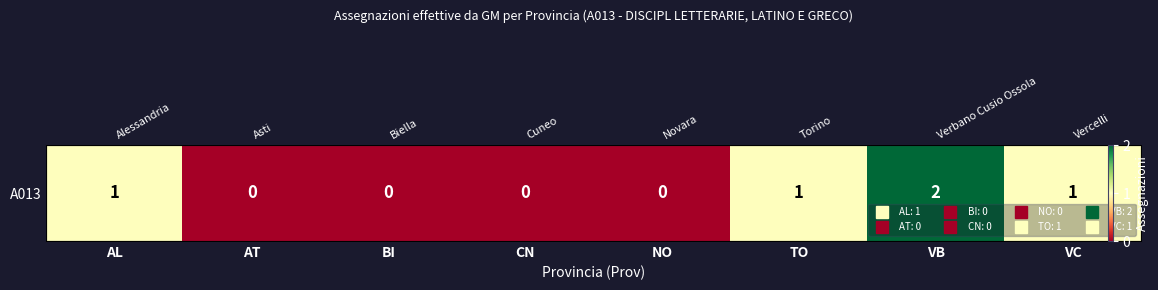

Rank the categories by value from lowest to highest.

AT, BI, CN, NO, AL, TO, VC, VB